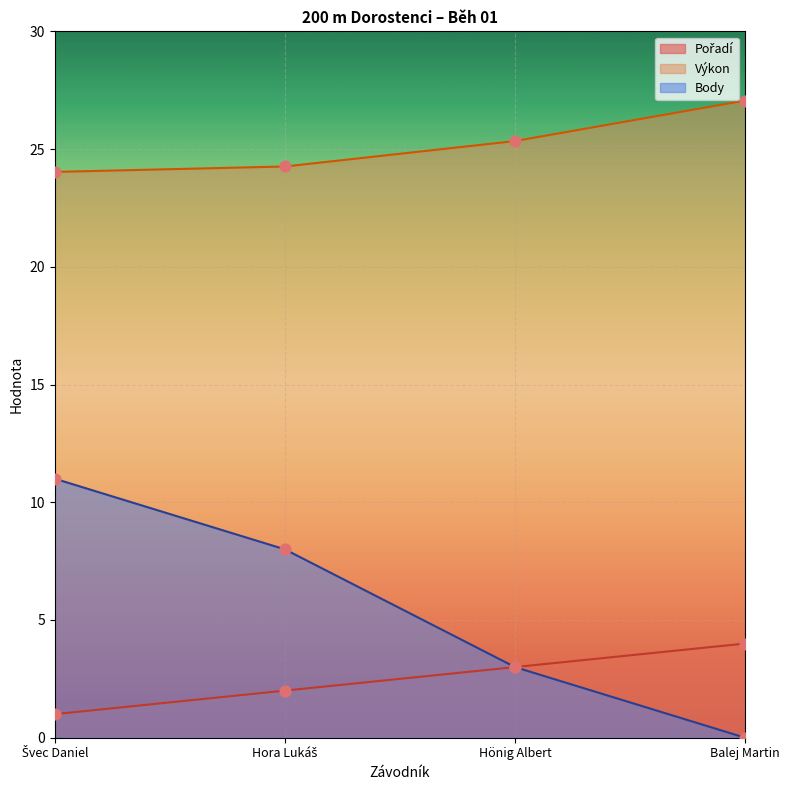

Which series reaches the minimum Y coordinate?

Body